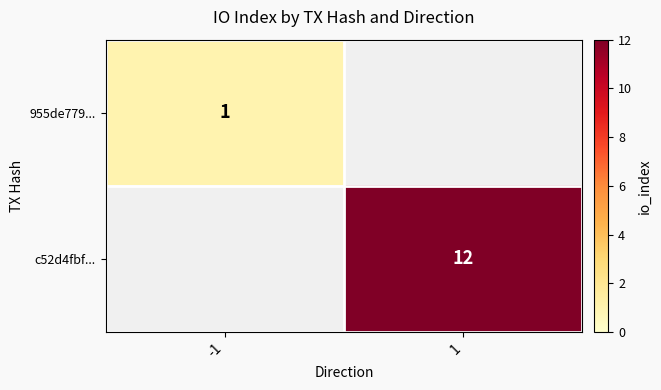

Is it true that c52d4fbf... equals 12 at 1?

True